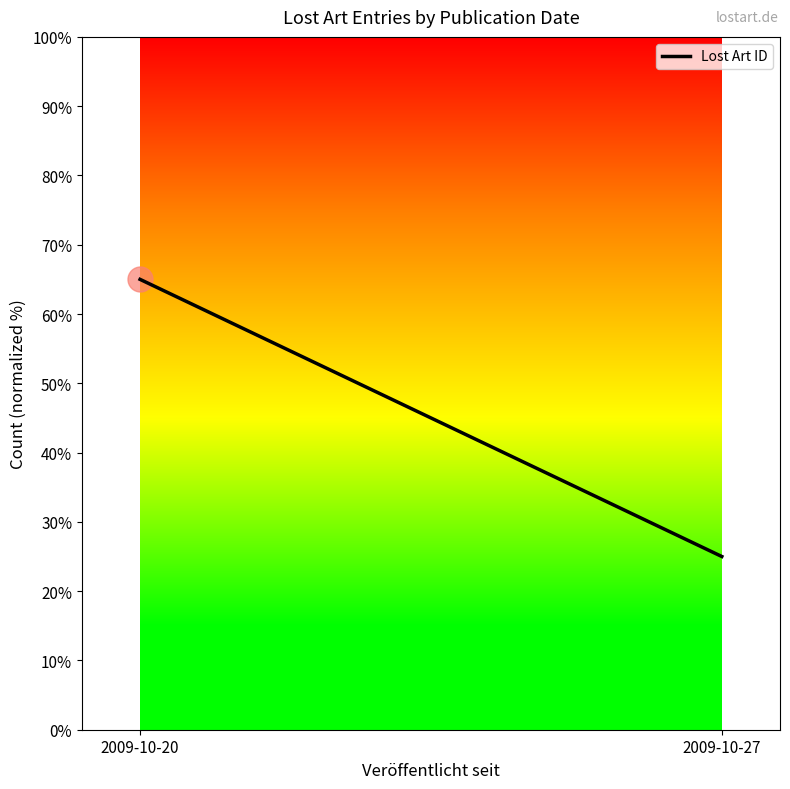

Count the values in the range 25 to 65.

2